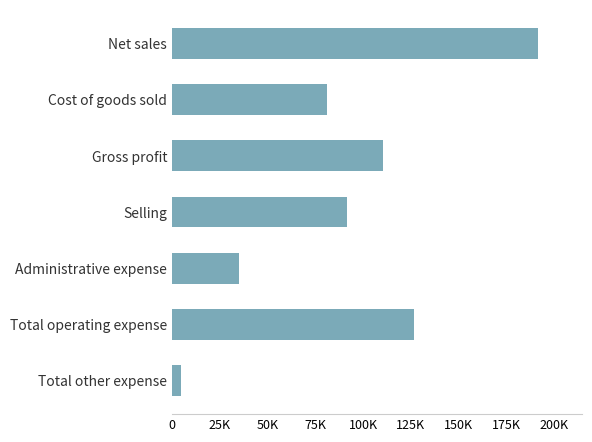

List the labels in order of value, smallest first.

Total other expense, Administrative expense, Cost of goods sold, Selling, Gross profit, Total operating expense, Net sales